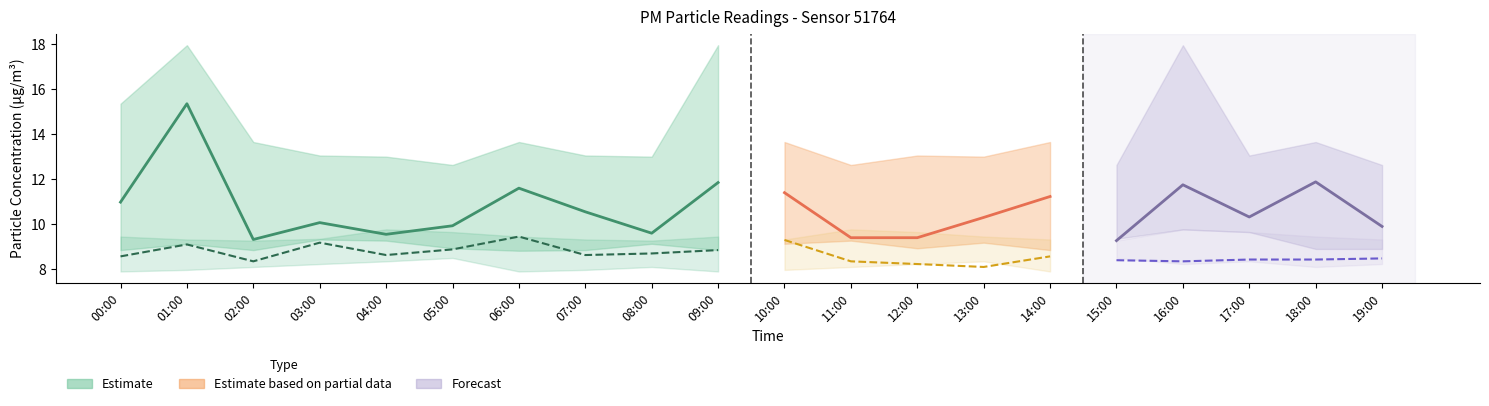

At 03:00, list the series in order from smallest to largest.

P2_lower, P2, P1_lower, P2_upper, P1, P1_upper